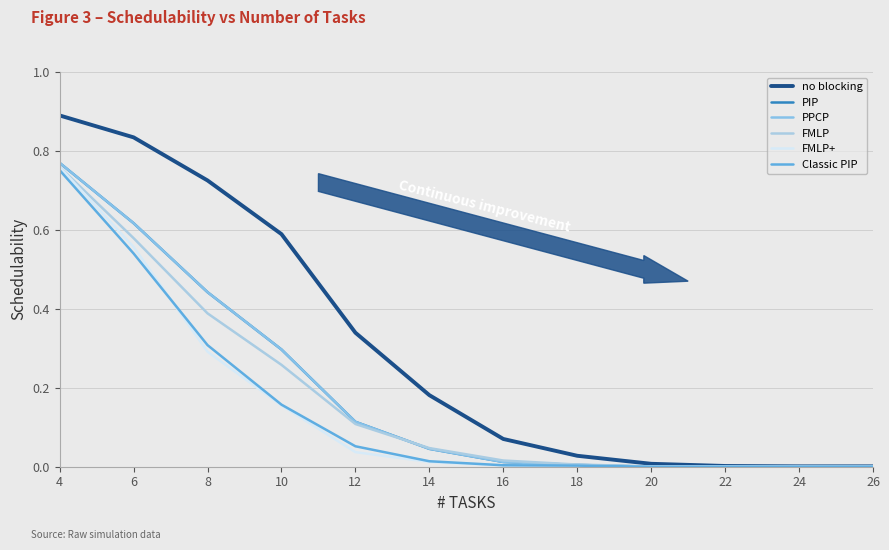

What is the average value of the no blocking series?

0.3